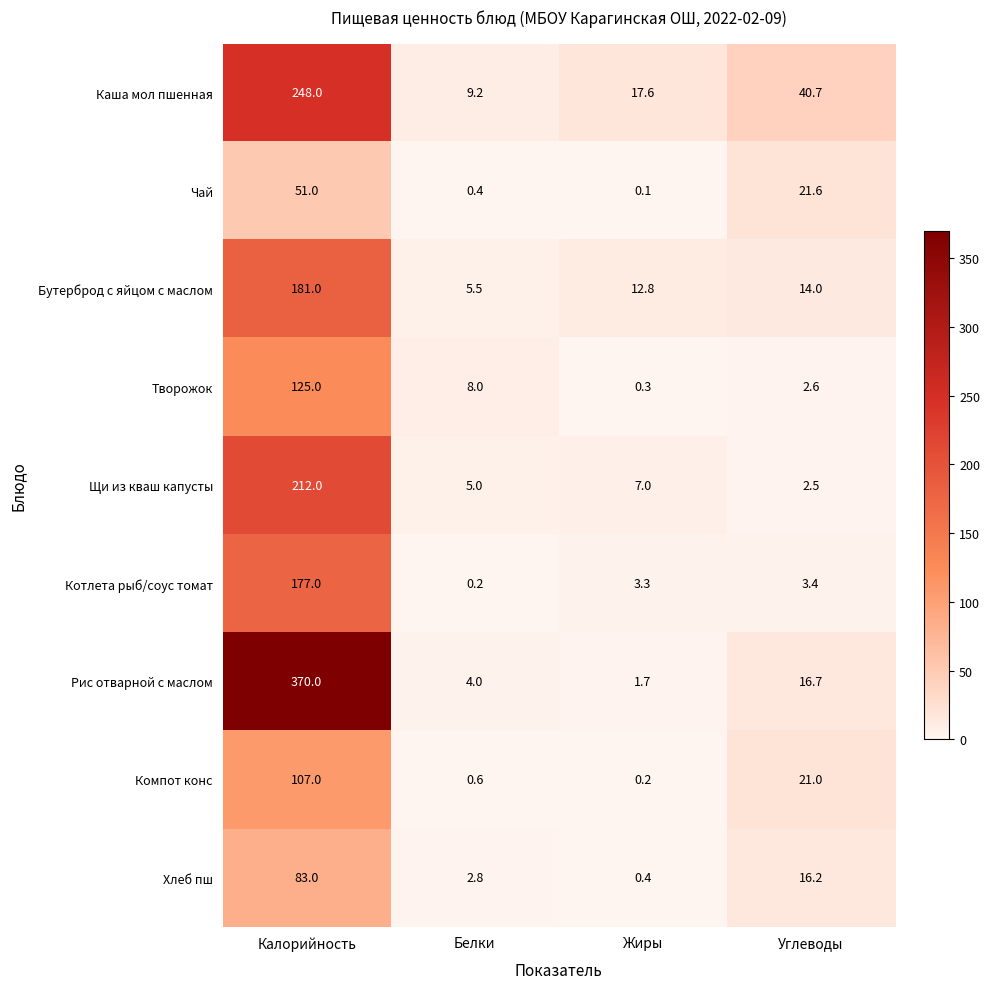

What is the sum of all Щи из кваш капусты values?

226.5